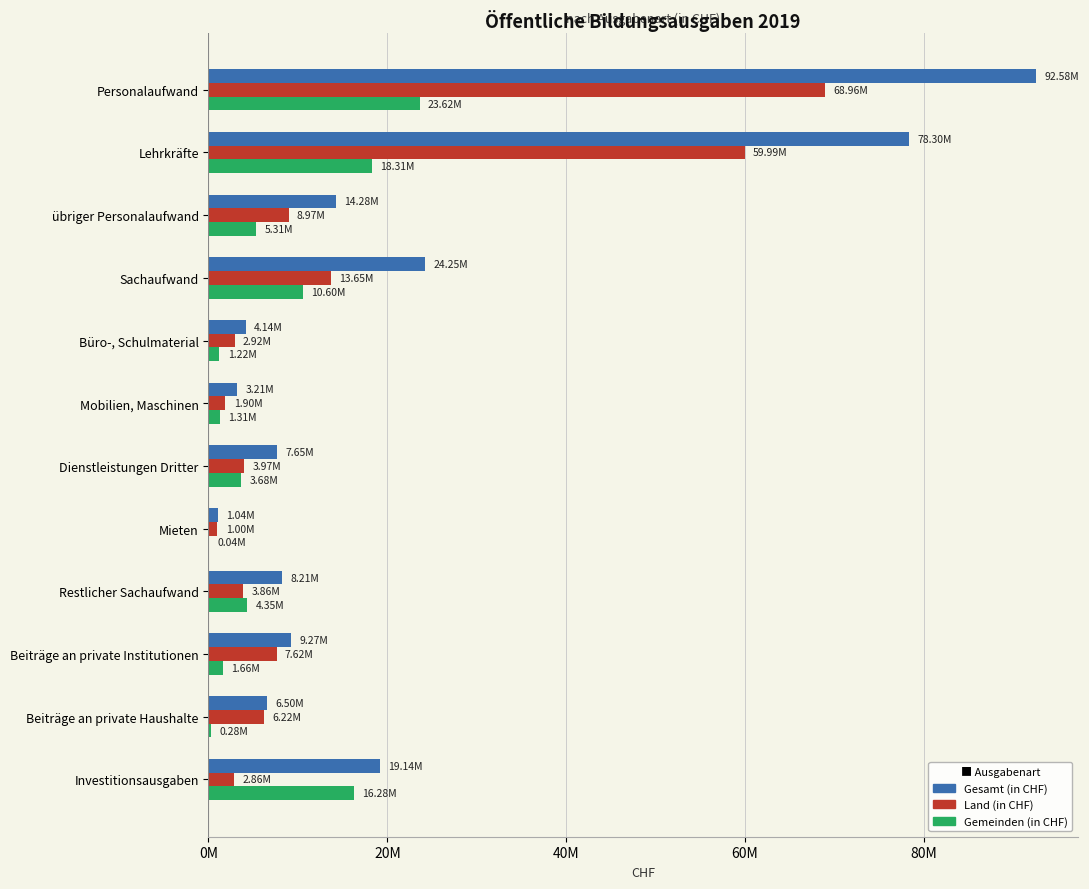

What are all the series names shown in the legend?

Gesamt (in CHF), Land (in CHF), Gemeinden (in CHF)